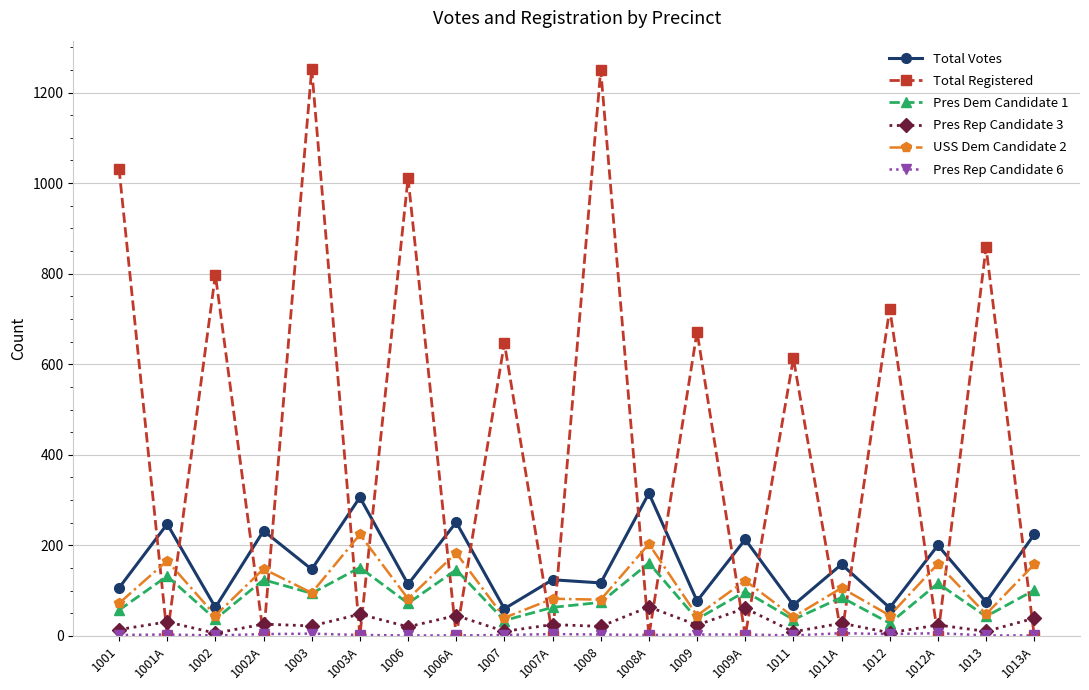

What is the difference between the maximum and minimum values in the USS Dem Candidate 2 series?

184